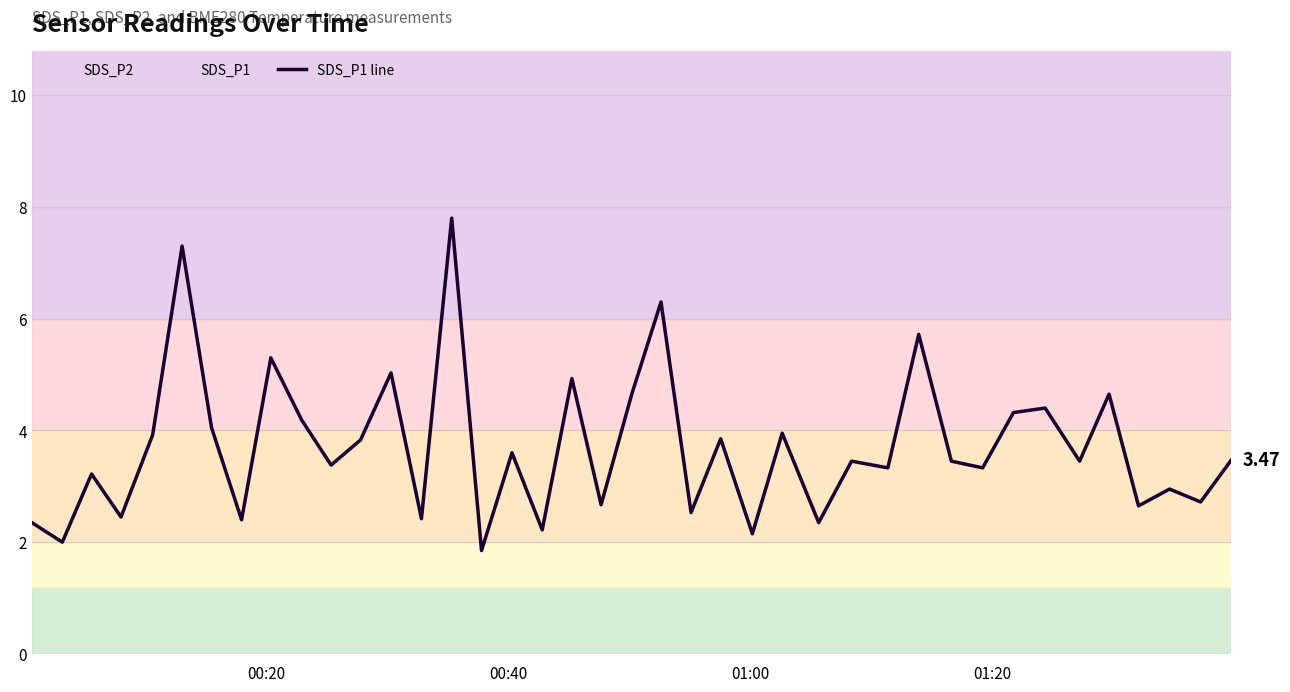

What is the average value?

3.7